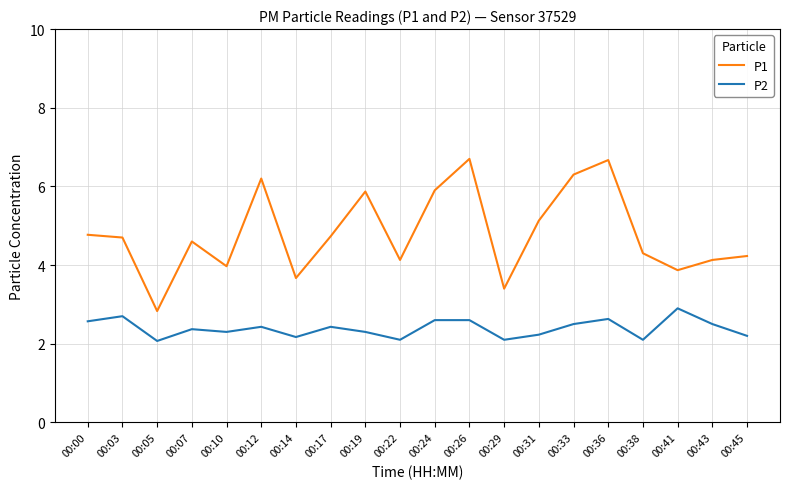

At which label does P1 first exceed 4?

00:00